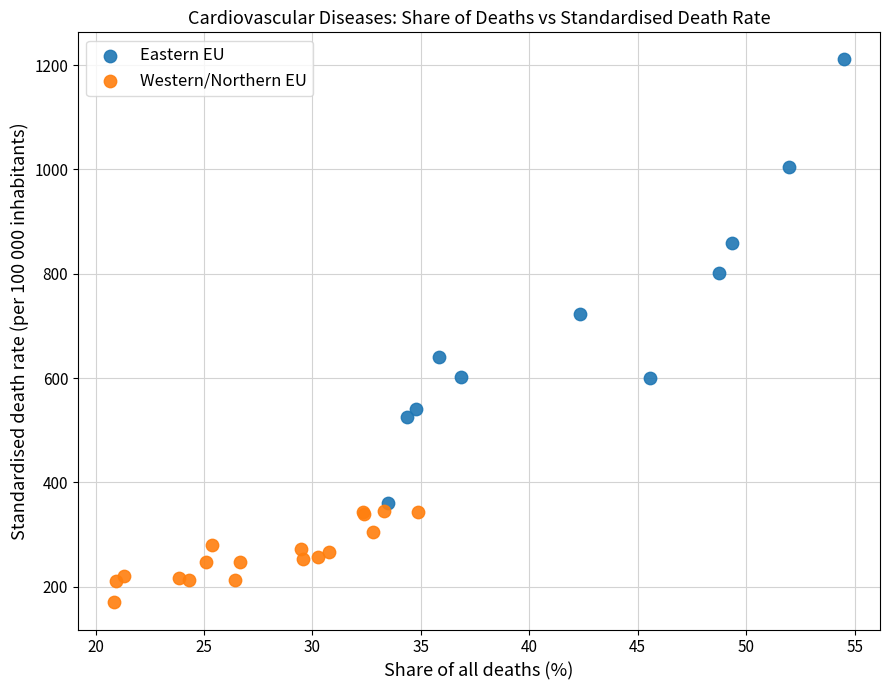

Which series has the widest spread of Y values?

Eastern EU